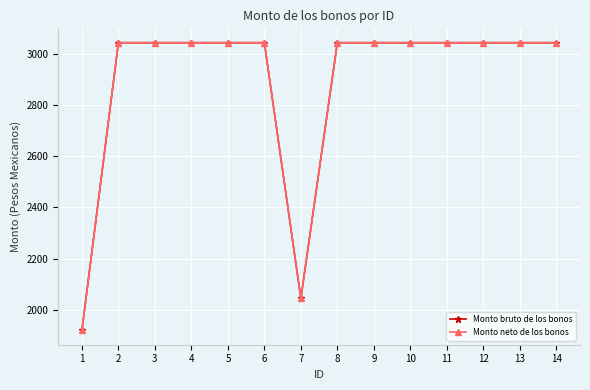

True or false: Monto neto de los bonos has more than 0 interior local peaks.

False